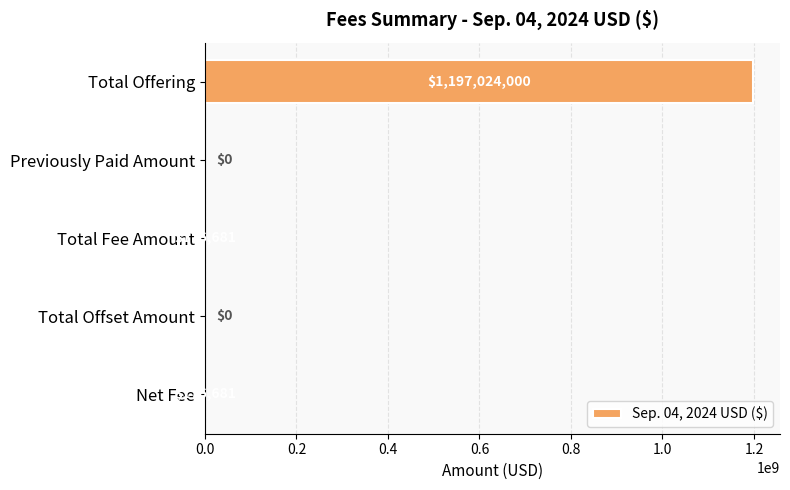

Reading top to bottom, extract all data points from this chart.

Total Offering=1197024000	Previously Paid Amount=0	Total Fee Amount=176681	Total Offset Amount=0	Net Fee=176681